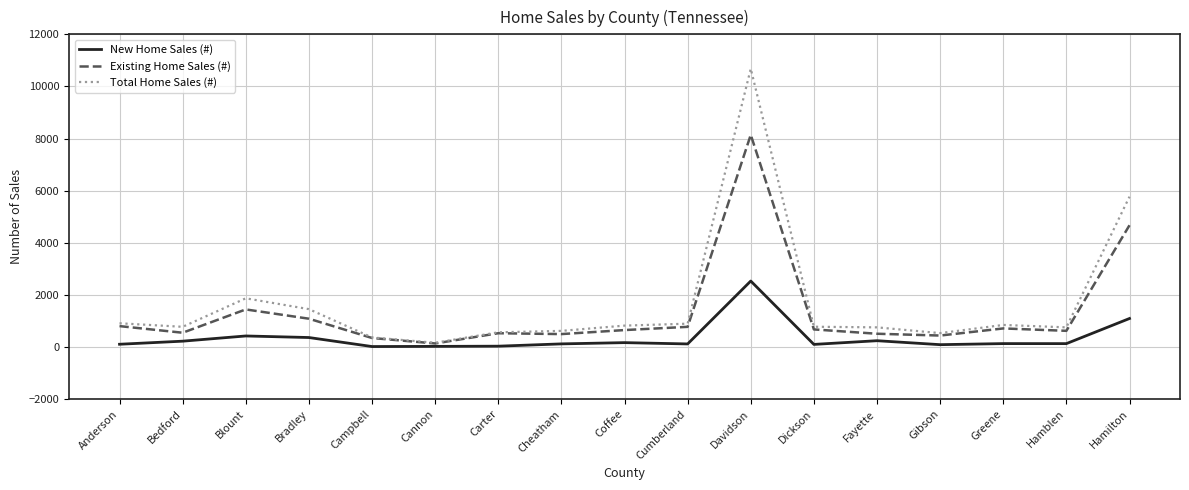

In New Home Sales (#), how many points are higher than both neighbors (excluding endpoints)?

5